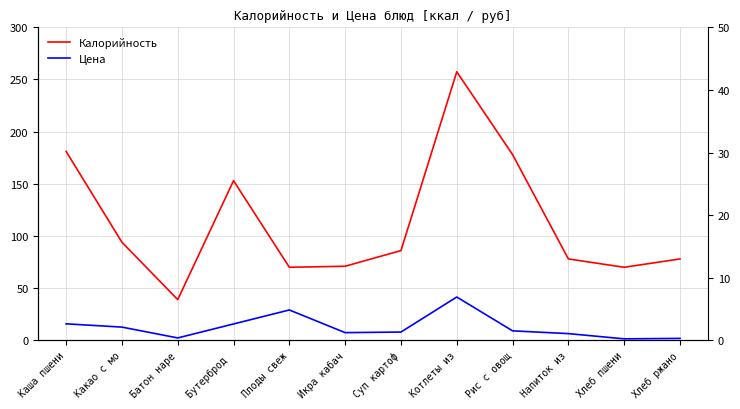

What is the sum of all Калорийность values?

1355.4